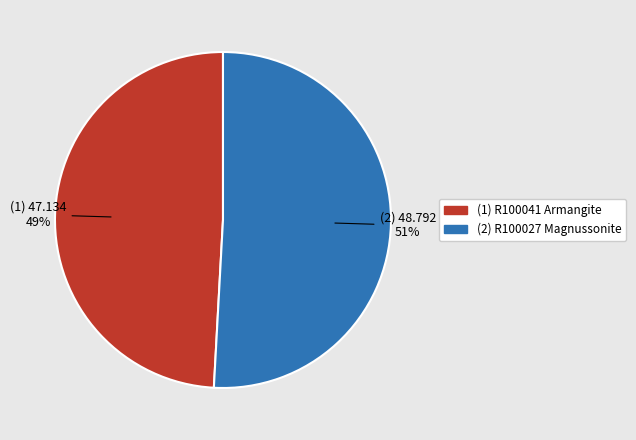

Is there a majority slice in this chart?

Yes